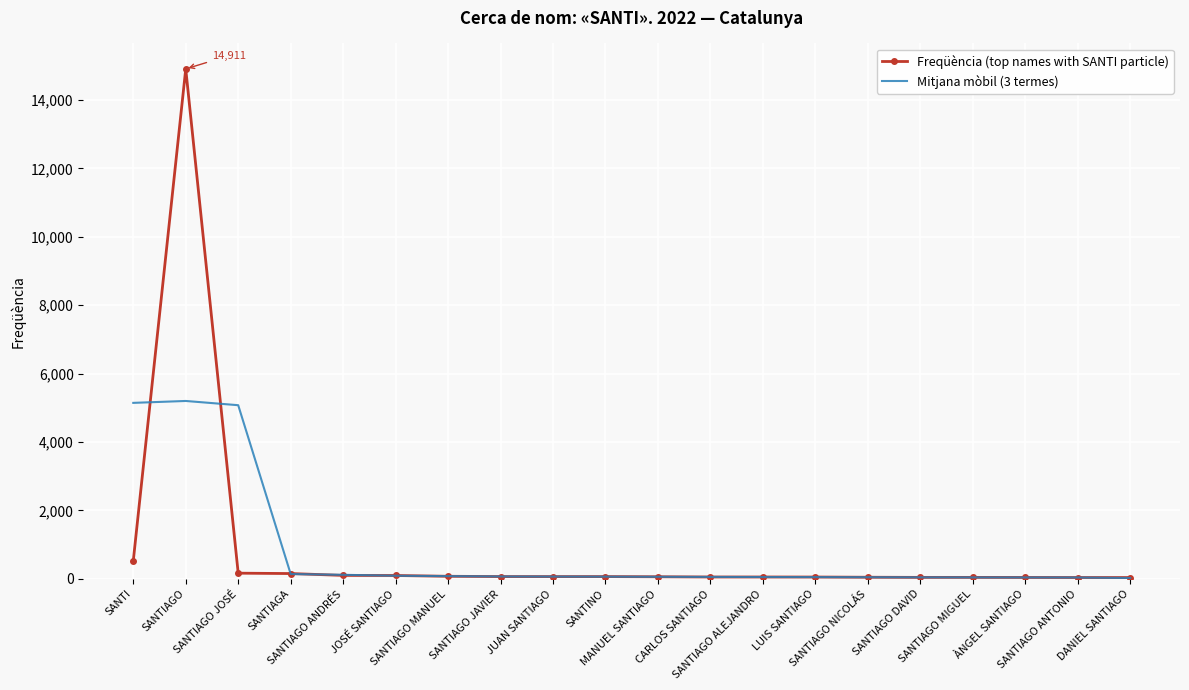

What is the difference between the Freqüència (top names with SANTI particle) values at CARLOS SANTIAGO and SANTI?

473.0